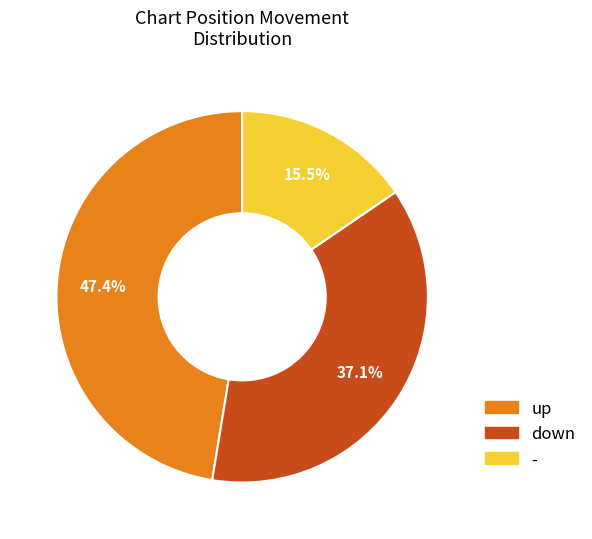

Between down and up, which is larger?

up